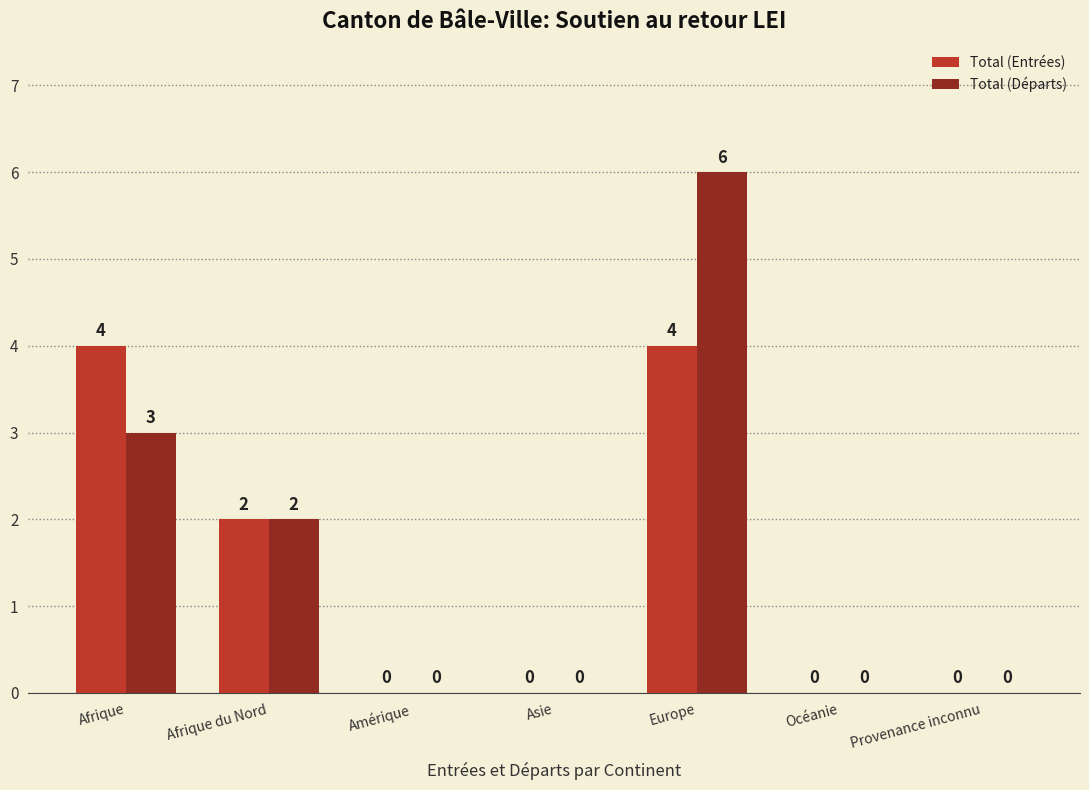

What is the approximate value of Total (Départs) at Europe?

6